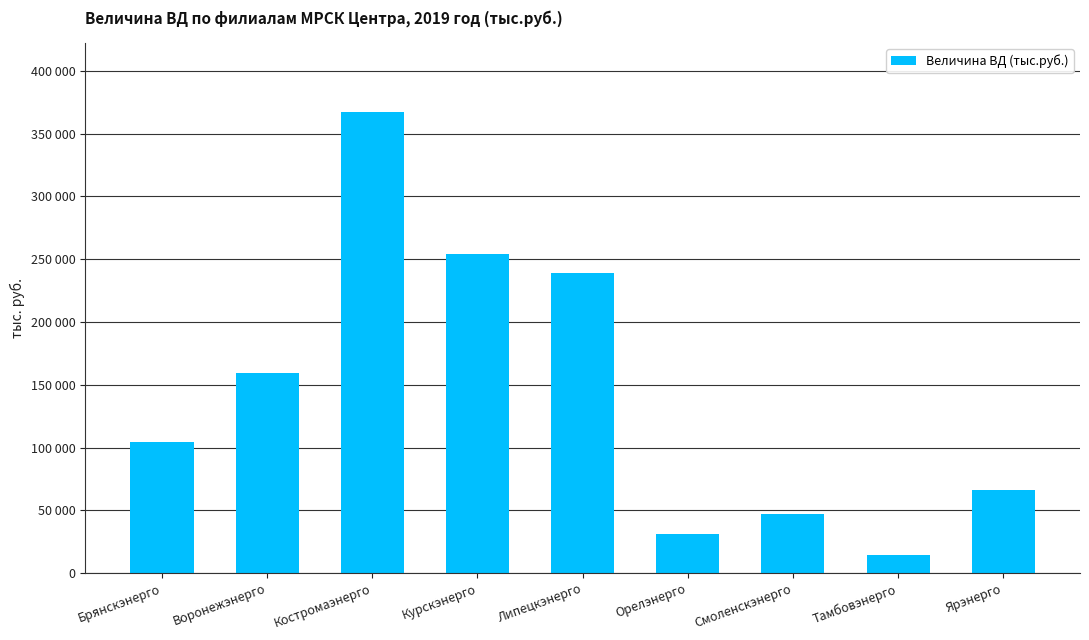

What is the label of the 1st bar from the left?

Брянскэнерго